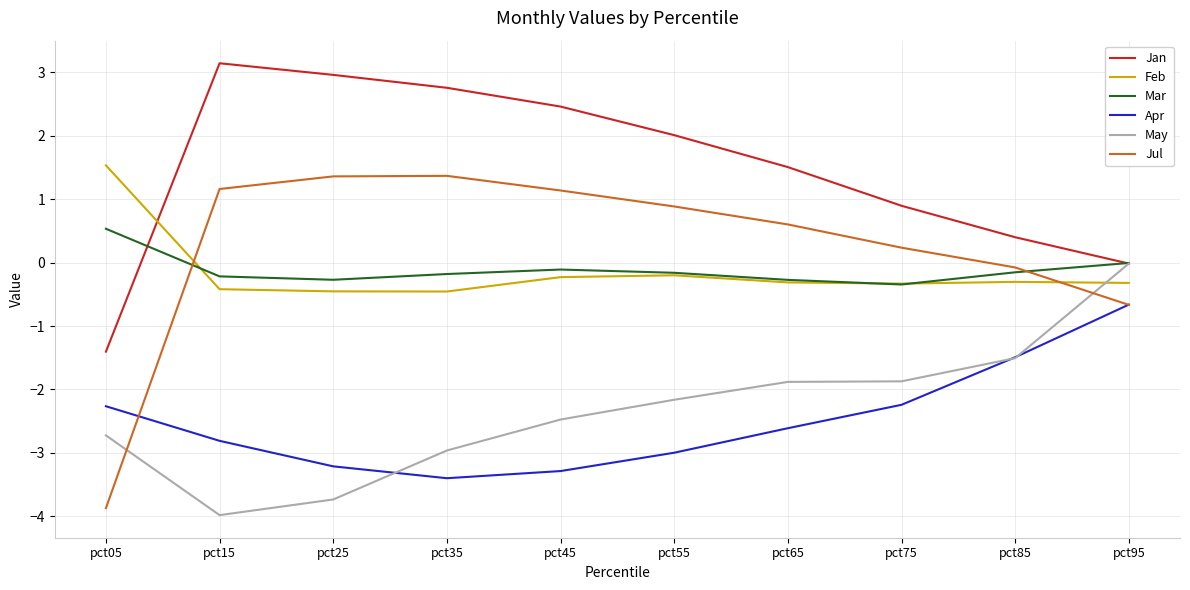

What is the total value across all series at pct25?

-3.4